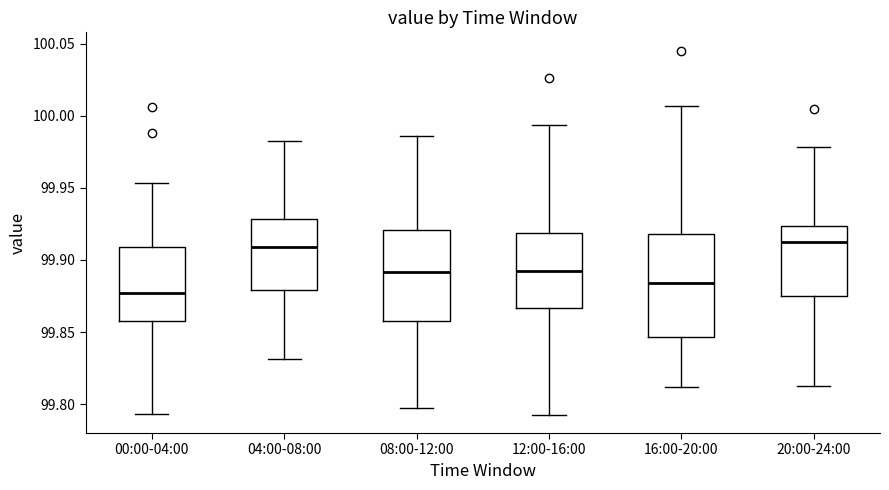

Reading left to right, read every box against the y-axis: the position of its median line, the range the box covers, and the ends of its whiskers. The values are not printed on the chart, so give them approximately, as read against the axis.

00:00-04:00: median 99.875, box 99.860 to 99.910, whiskers 99.795 to 99.955
04:00-08:00: median 99.910, box 99.880 to 99.930, whiskers 99.830 to 99.985
08:00-12:00: median 99.890, box 99.855 to 99.920, whiskers 99.795 to 99.985
12:00-16:00: median 99.890, box 99.865 to 99.920, whiskers 99.795 to 99.995
16:00-20:00: median 99.885, box 99.845 to 99.920, whiskers 99.810 to 100.005
20:00-24:00: median 99.910, box 99.875 to 99.925, whiskers 99.815 to 99.980